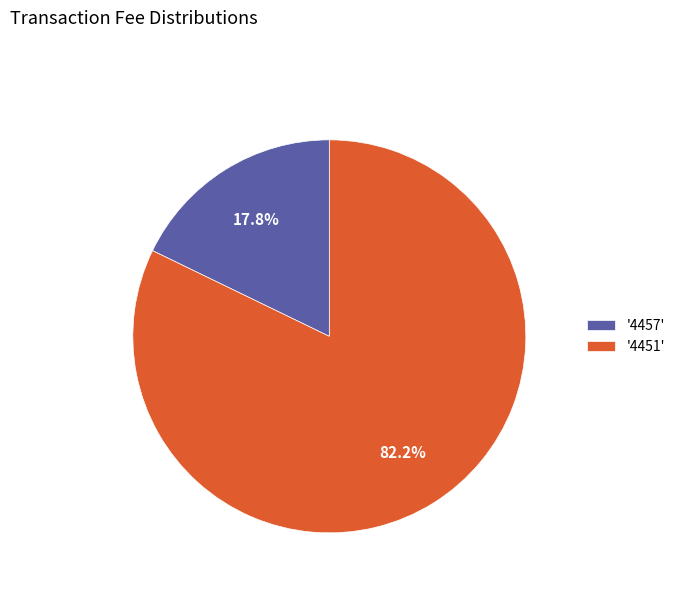

How many slices are in this pie chart?

2